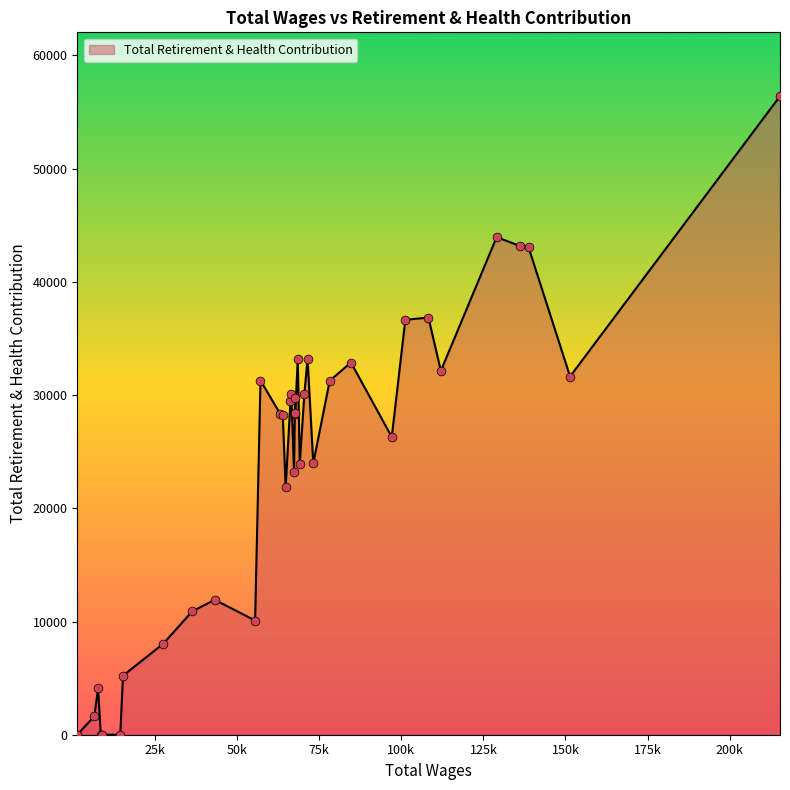

What is the greatest value displayed?

56403